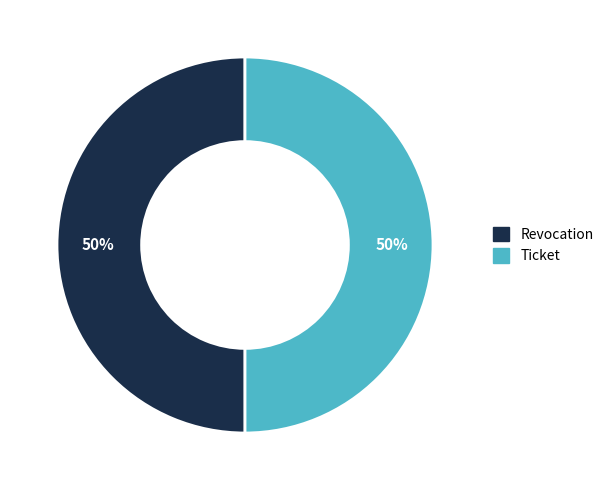

True or false: Revocation accounts for 50% of the total.

True